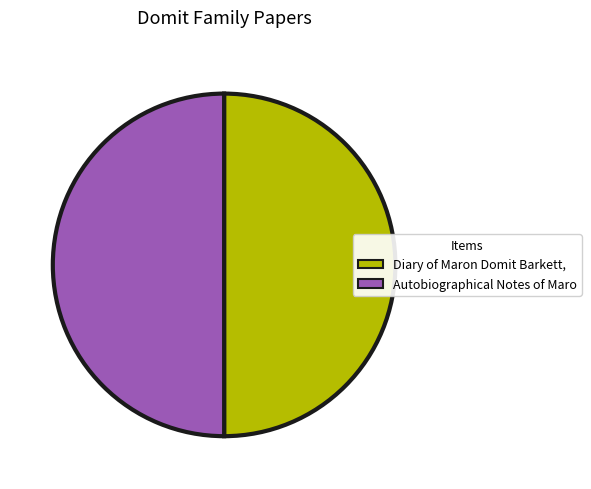

Rank the categories by value from lowest to highest.

Diary of Maron Domit Barkett, 1905-1915, Autobiographical Notes of Maron Domit Barkett